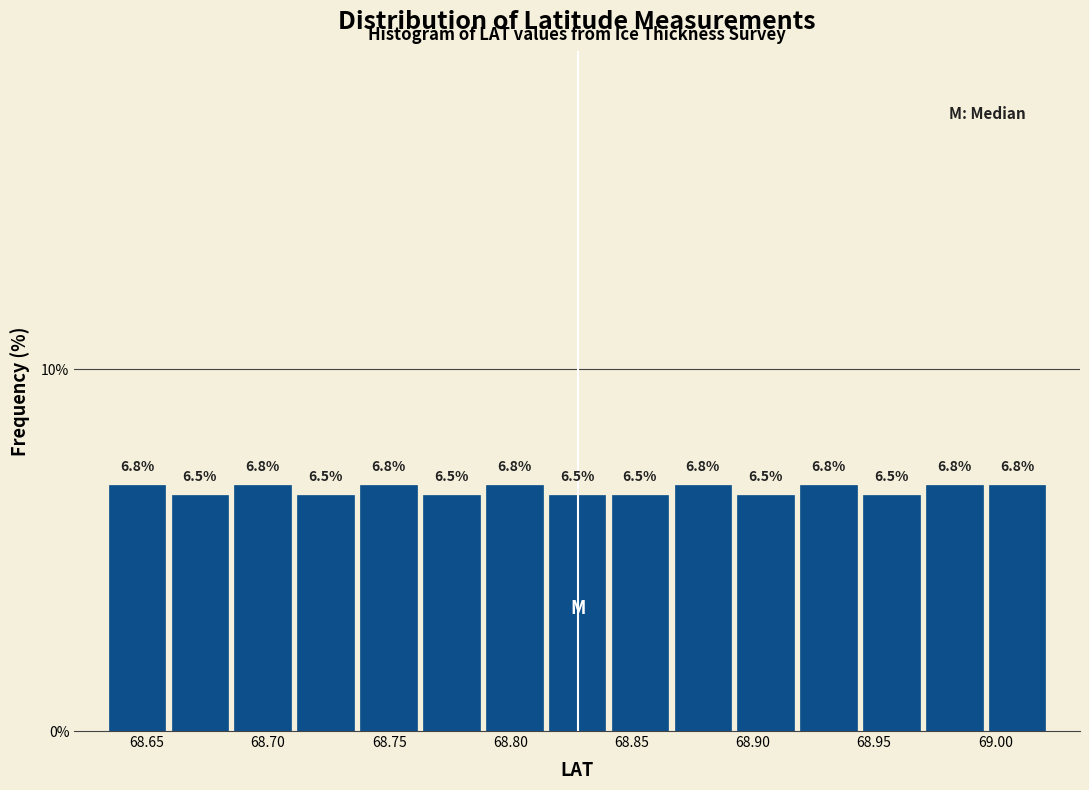

How tall is the bar that spans 68.710 to 68.735 on the x-axis? The bar edges are not printed on the chart, so give them approximately, as read against the axis.

6.5